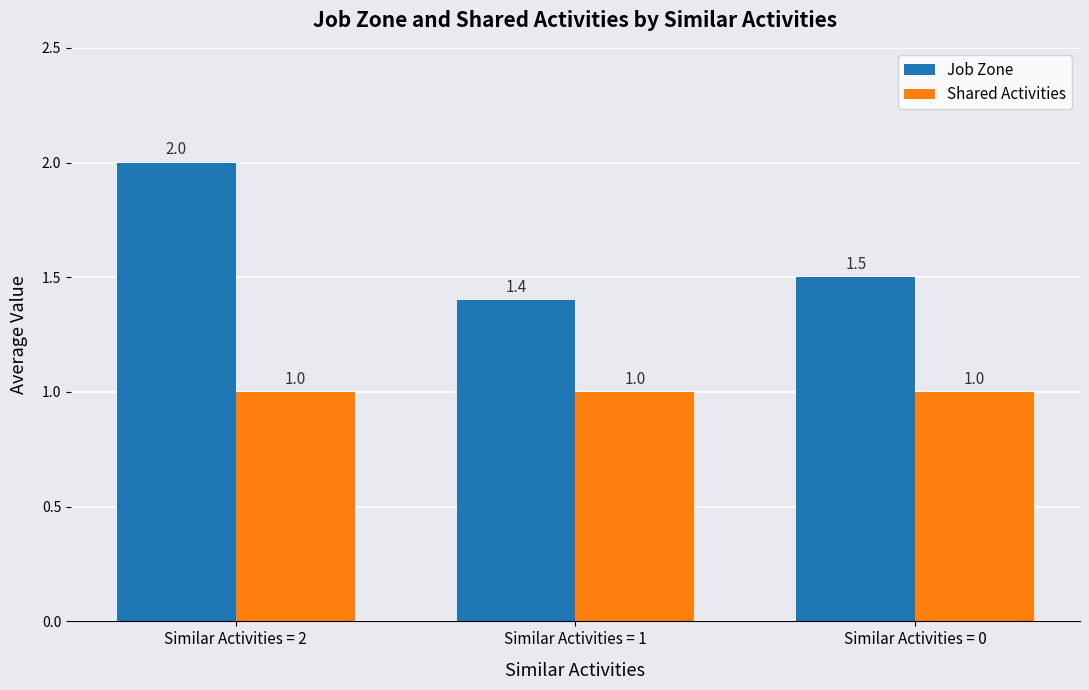

At how many categories does at least one series exceed 1?

3